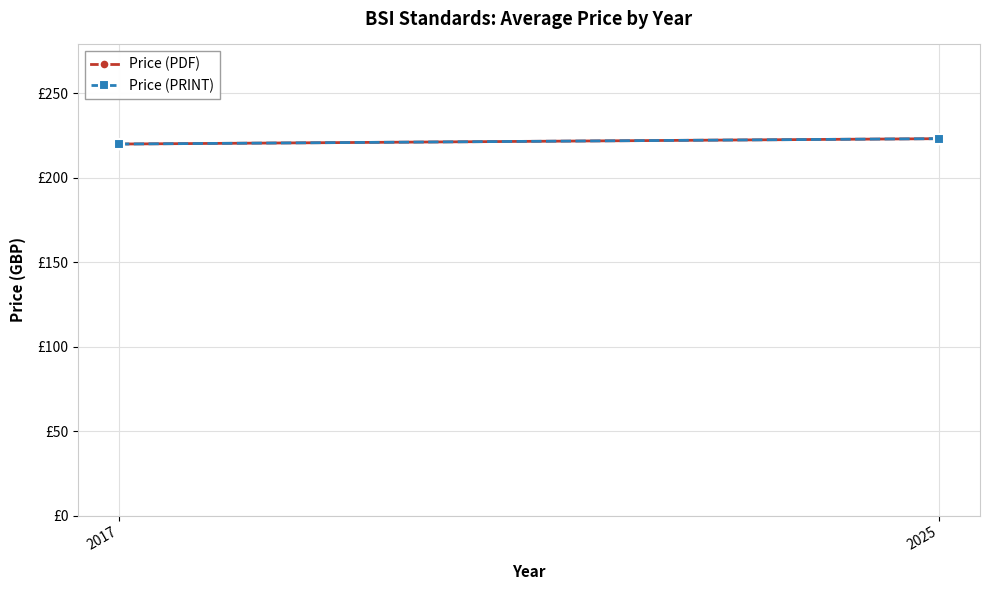

At 2017, list the series in order from largest to smallest.

Price (PDF), Price (PRINT)